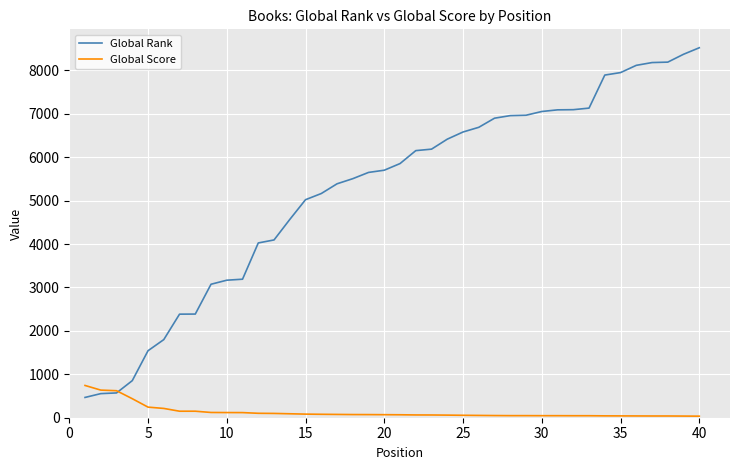

Which series has the largest range (max minus min)?

Global Rank